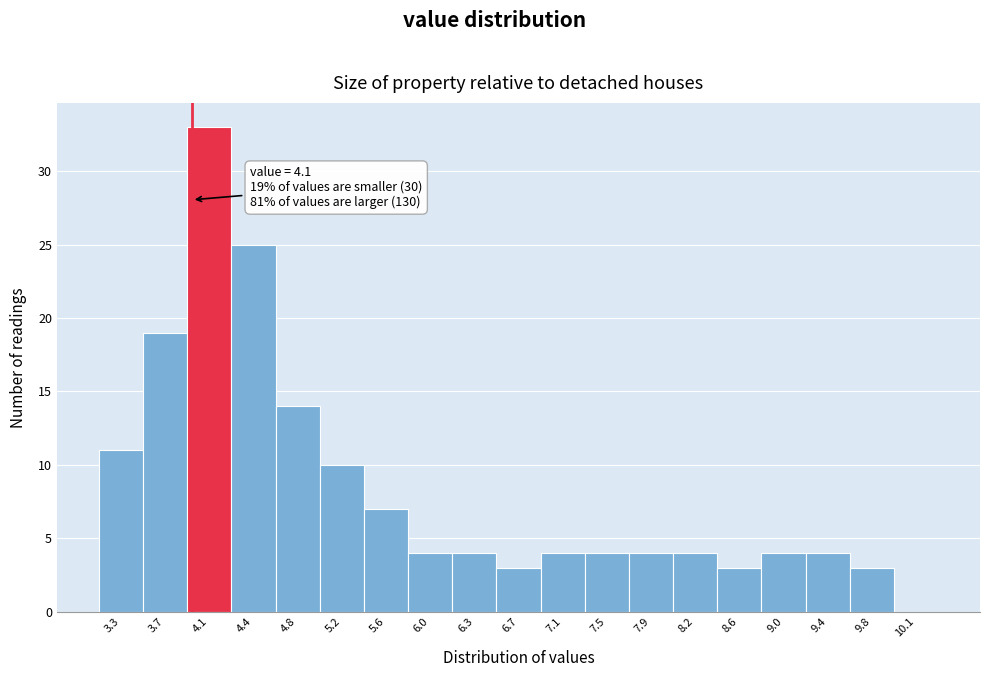

Reading left to right, list all the values displayed in this chart.

3.3=11	3.7=19	4.1=33	4.4=25	4.8=14	5.2=10	5.6=7	6.0=4	6.3=4	6.7=3	7.1=4	7.5=4	7.9=4	8.2=4	8.6=3	9.0=4	9.4=4	9.8=3	10.1=0